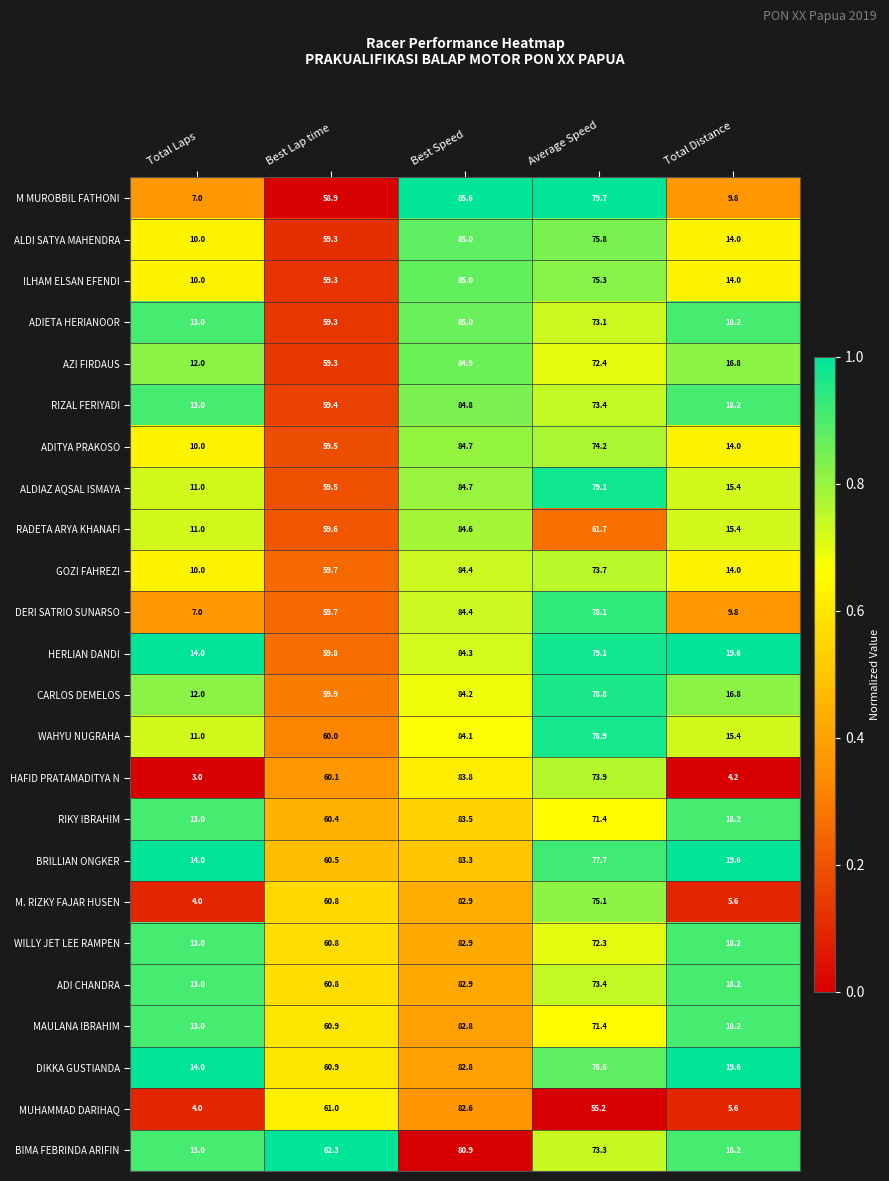

What is the difference between the RADETA ARYA KHANAFI values at Total Laps and Average Speed?

50.7